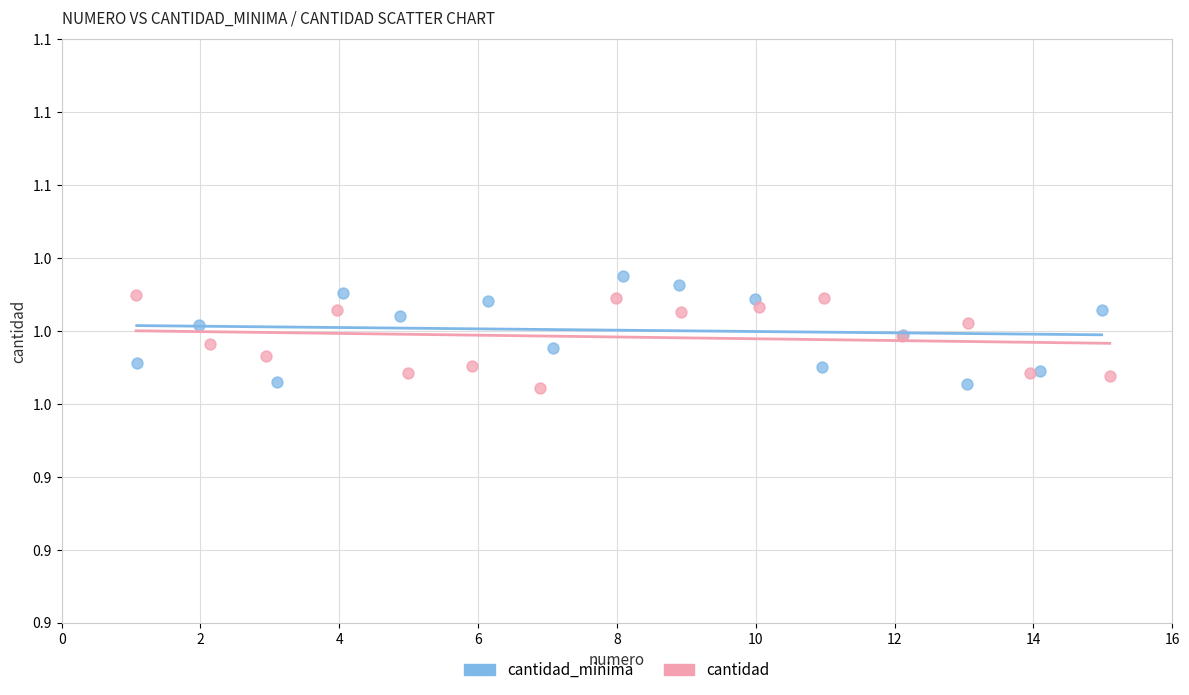

What are all the series names shown in the legend?

cantidad_minima, cantidad